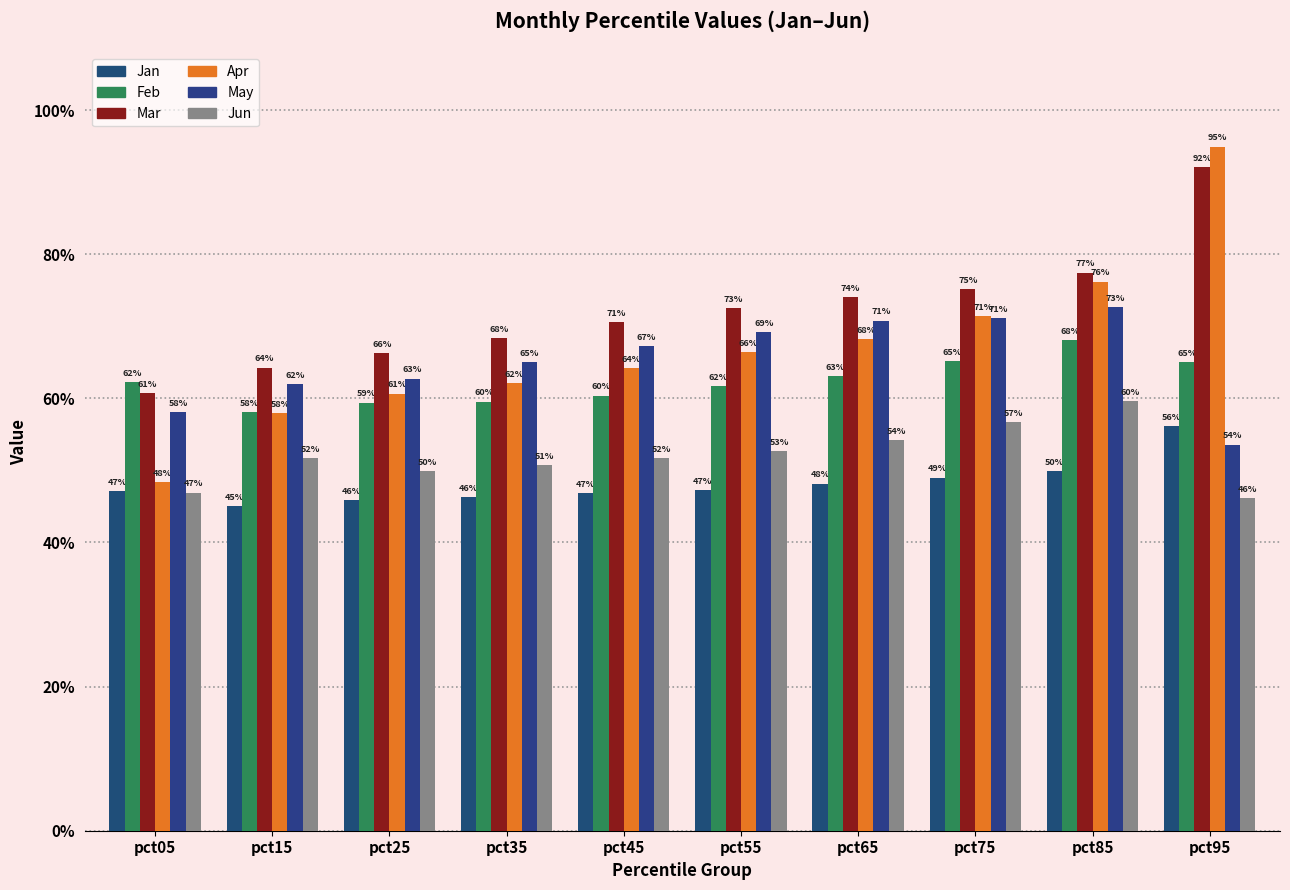

What is the value of the Apr bar at the 2nd from the left?

0.6